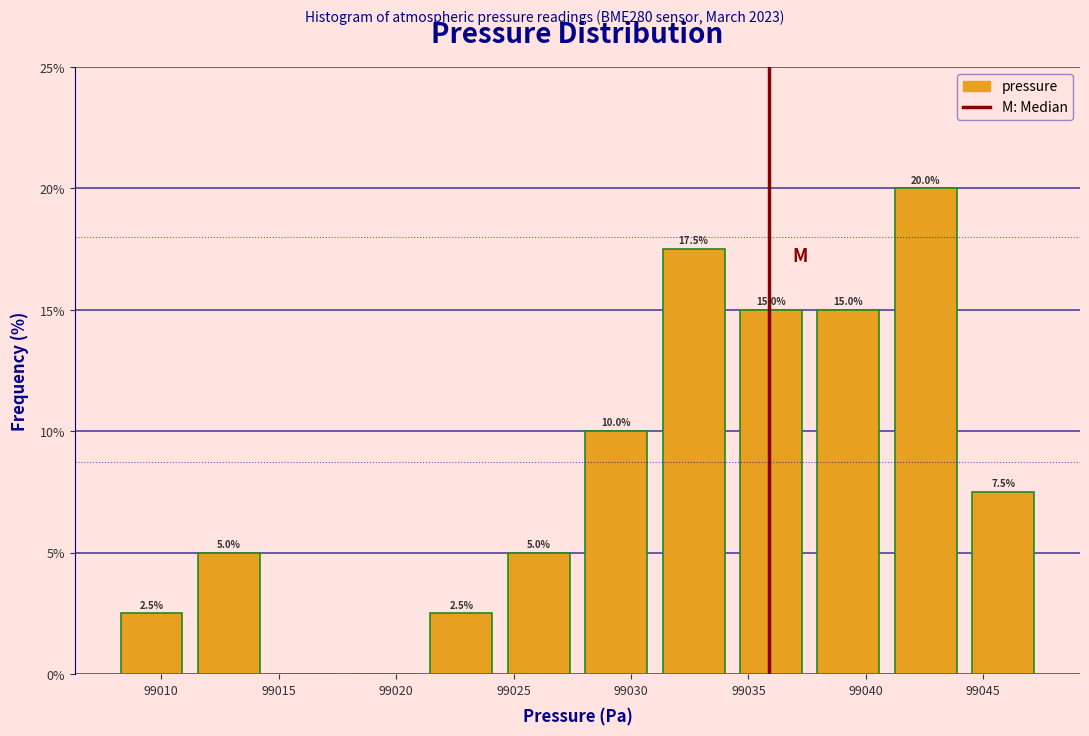

Which range on the x-axis has the tallest bar?

99041.0 to 99044.0